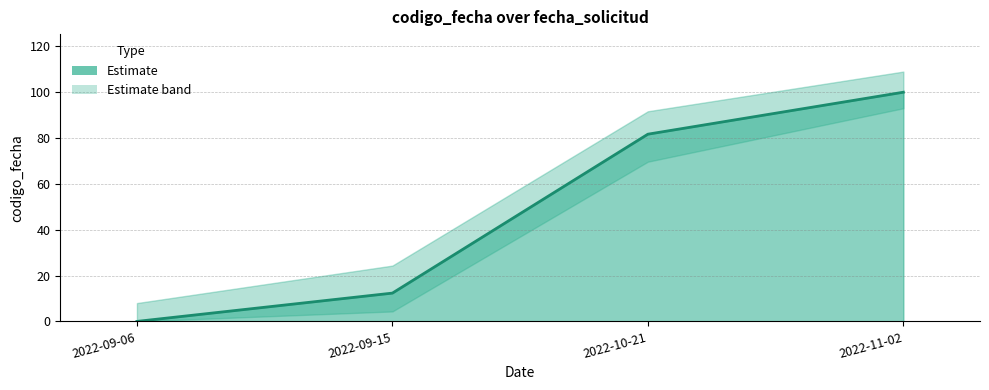

Is it true that the value at 2022-10-21 is 81.7?

True